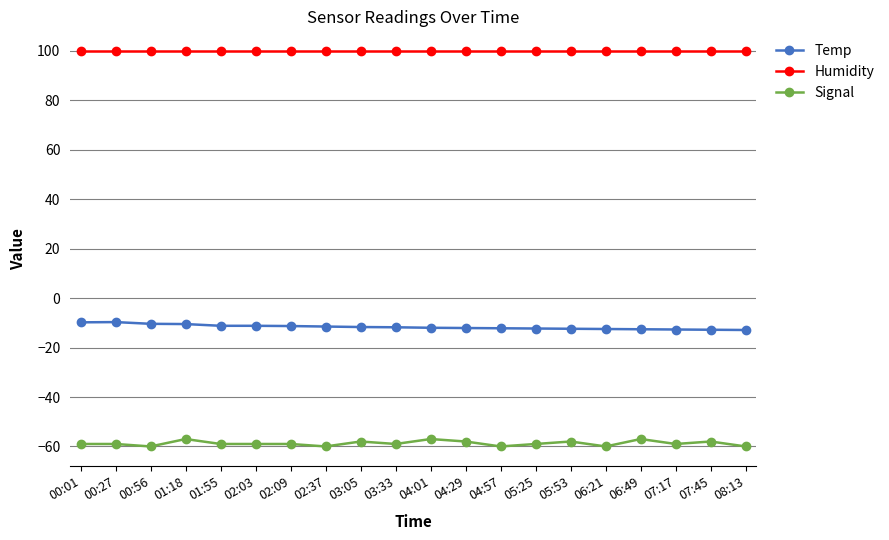

What is the sum of the Signal values at 00:56 and 03:33?

-119.0